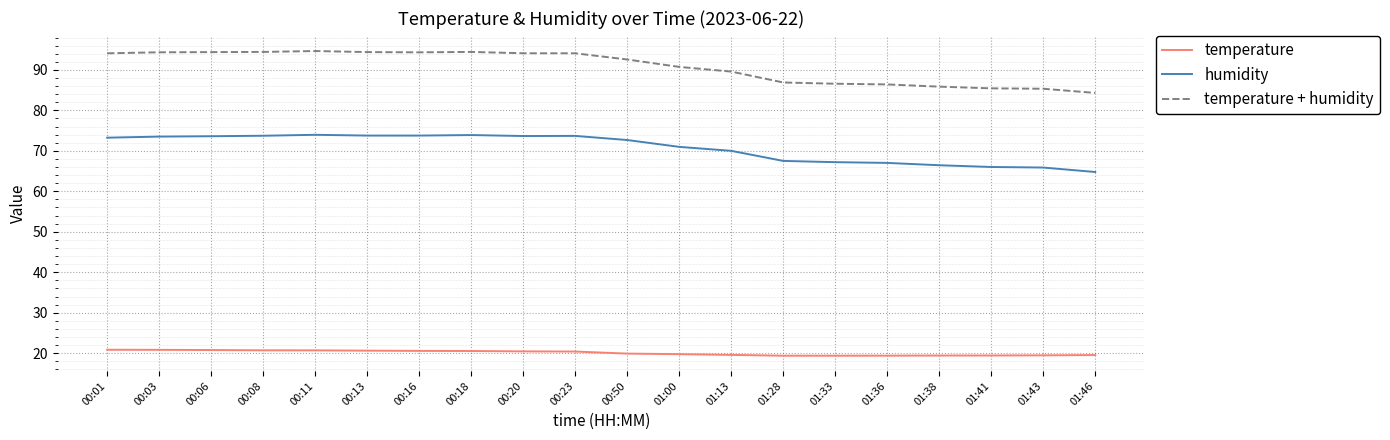

What is the smallest value displayed?

19.4